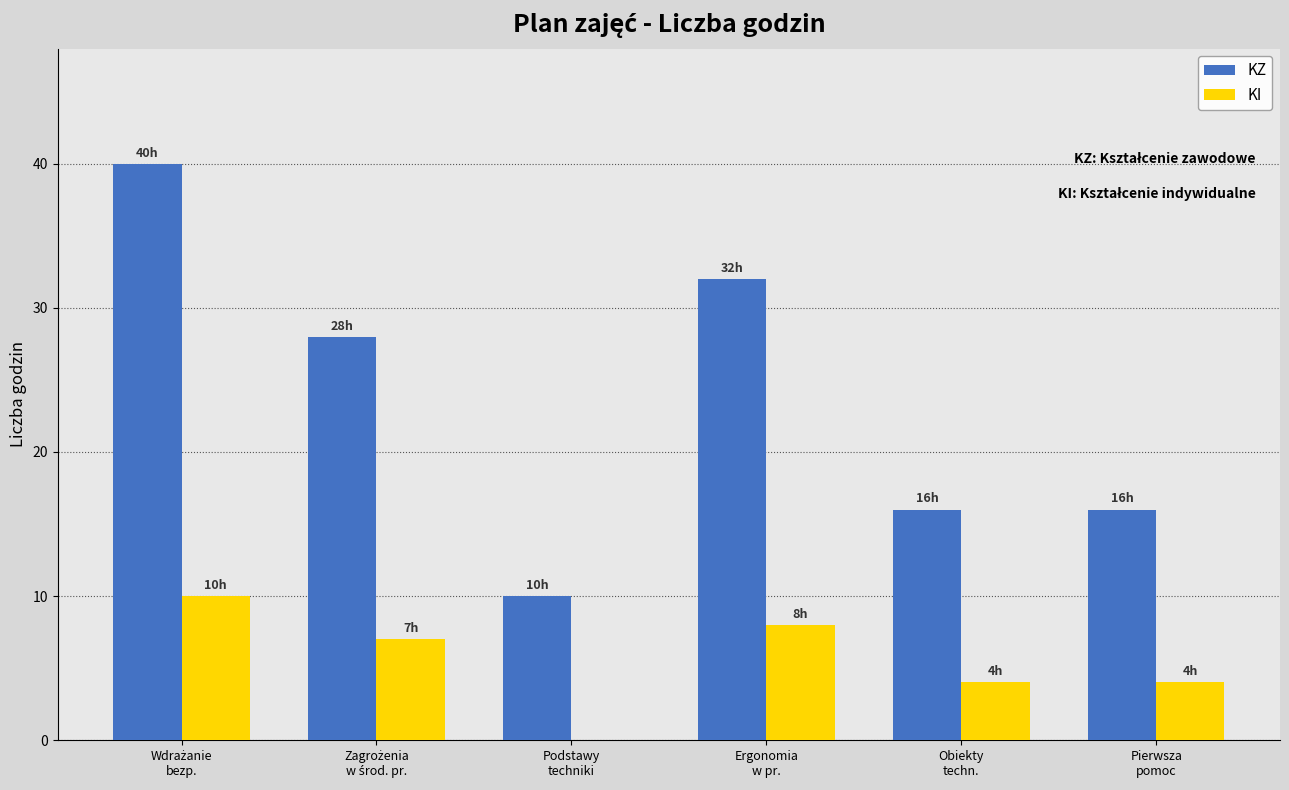

Which series has the largest total across all categories?

KZ